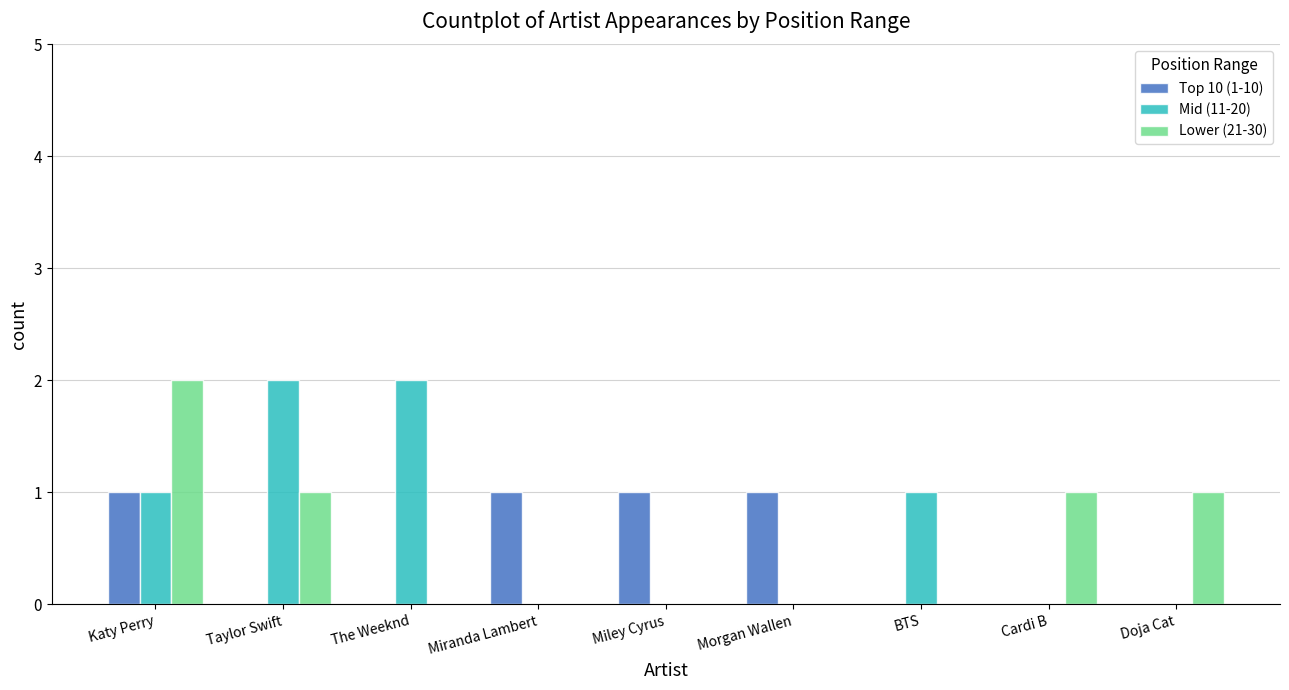

Which series changed the most between The Weeknd and Miley Cyrus?

Mid (11-20)